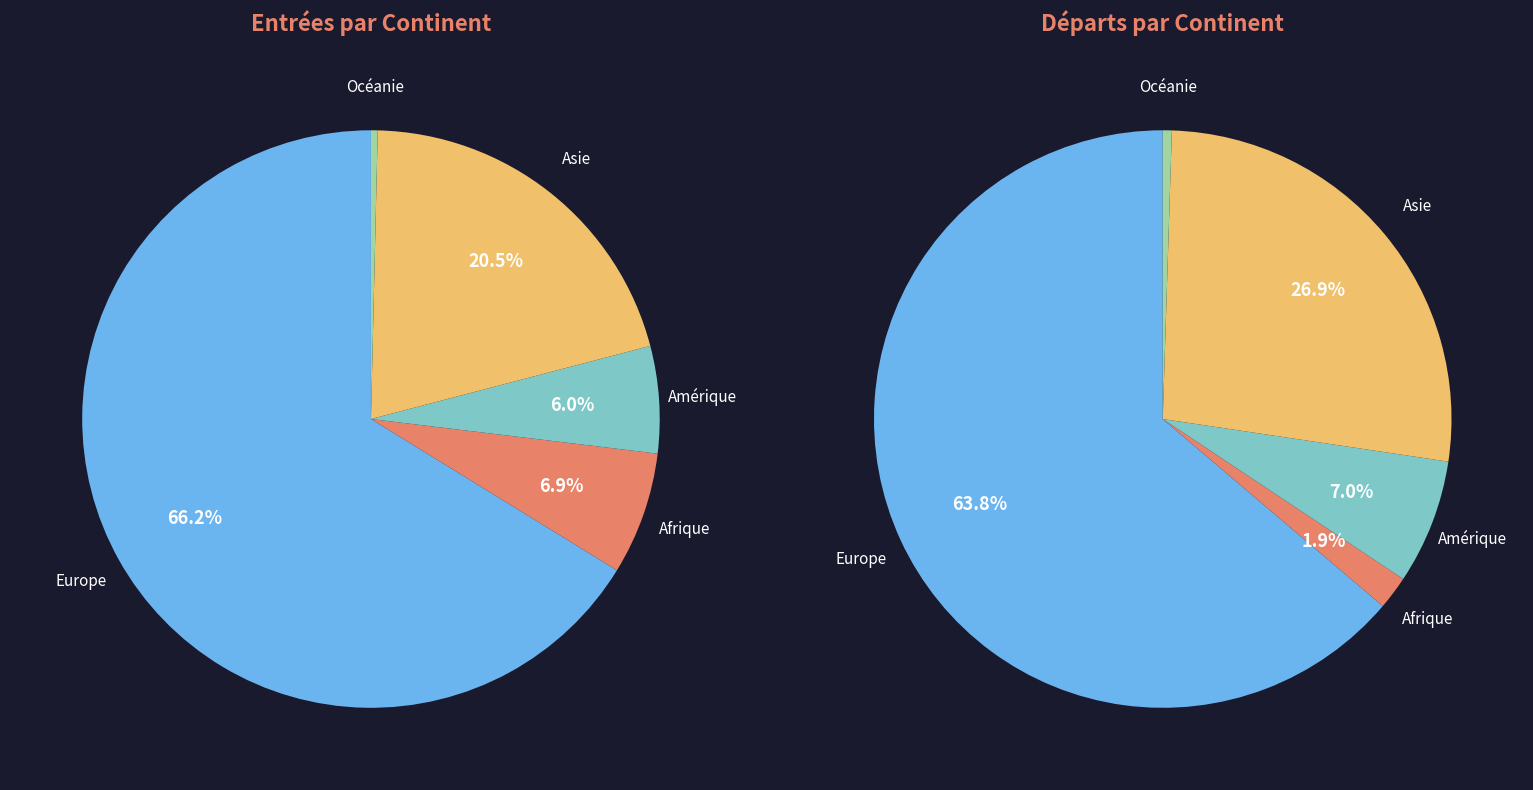

The Afrique slice represents 7% of the pie. True or false?

True